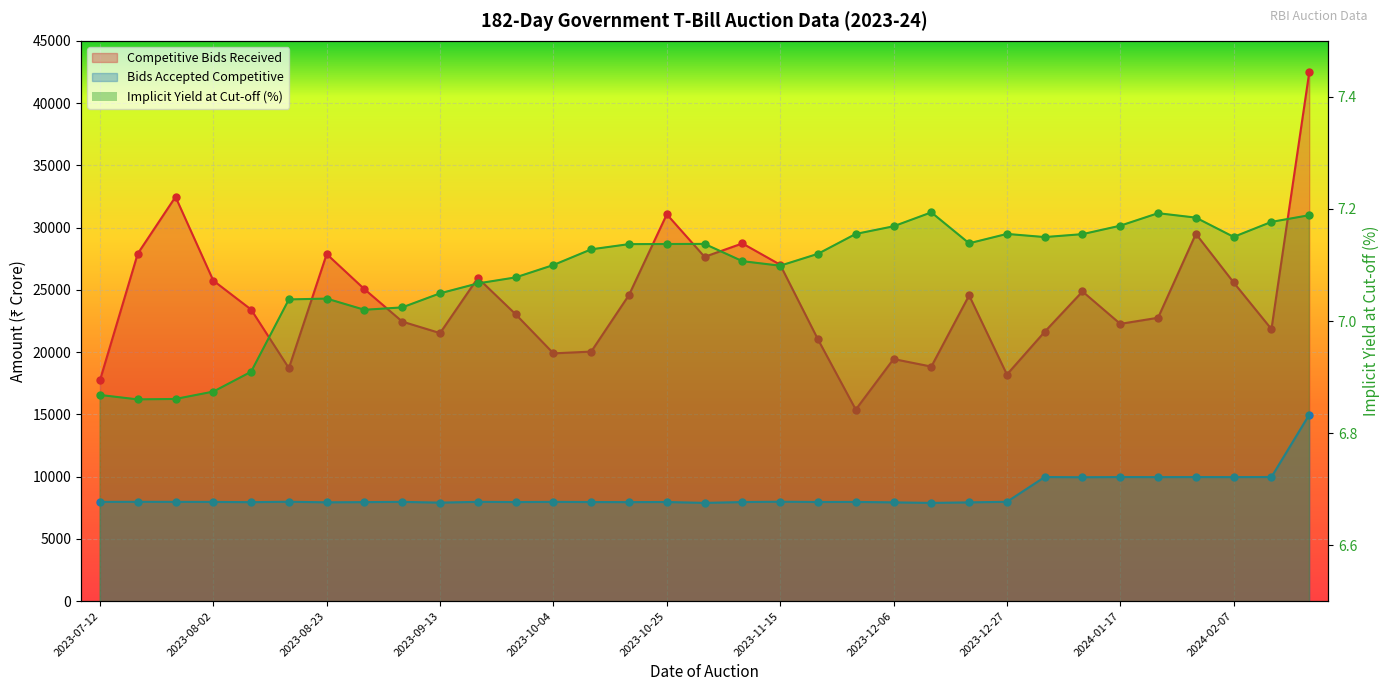

What are all the series names shown in the legend?

Competitive Bids Received, Bids Accepted Competitive, Implicit Yield